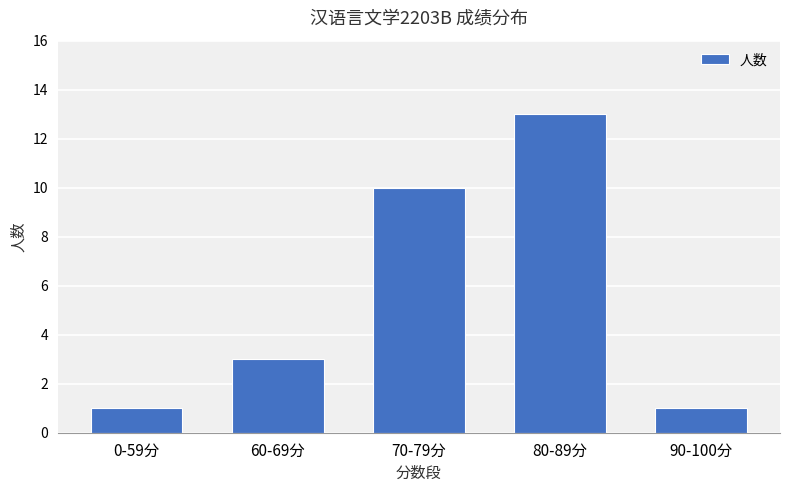

What is the difference between the values at 80-89分 and 90-100分?

12